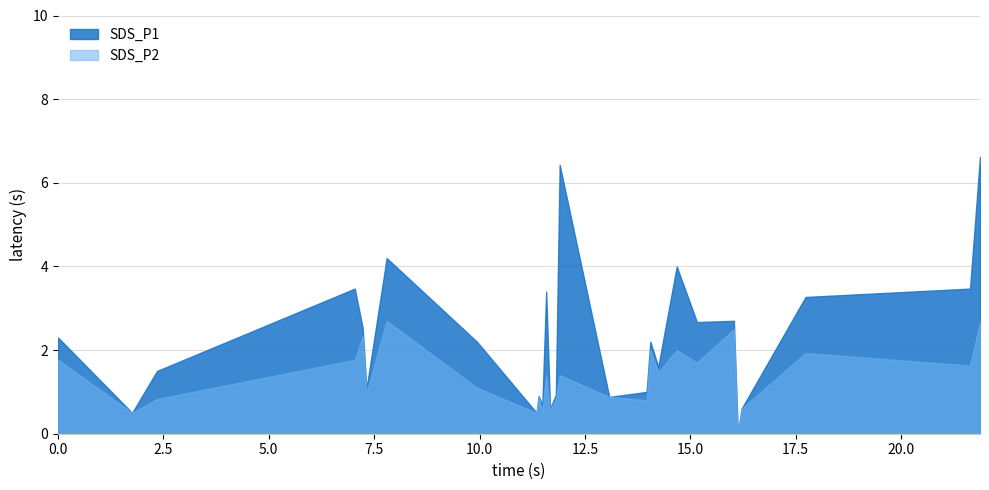

Which series has the largest range (max minus min)?

SDS_P1